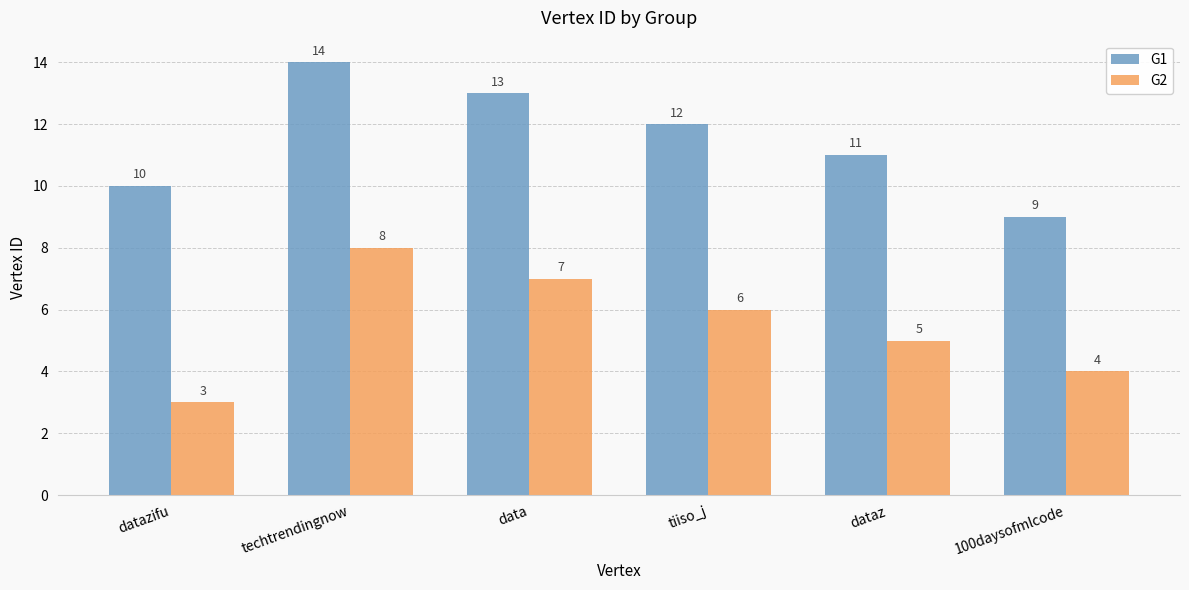

How many data points in G2 are less than 6?

3